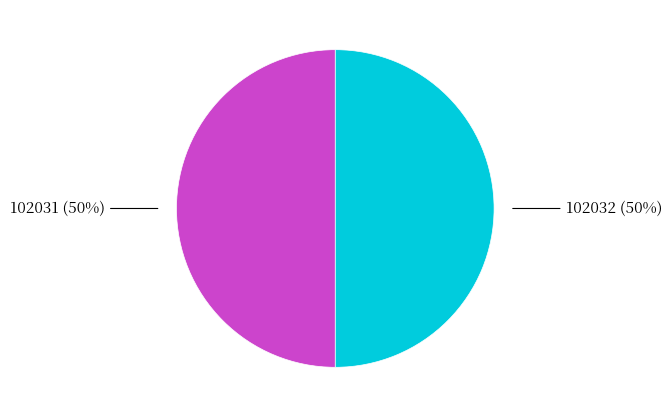

To the nearest percent, what is the average slice percentage?

50%